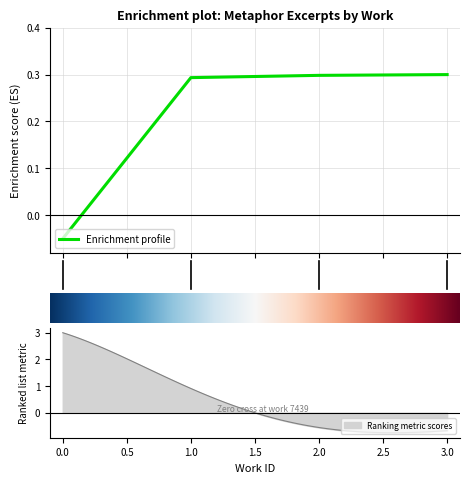

True or false: Enrichment profile has more than 2 points higher than both neighbors.

False